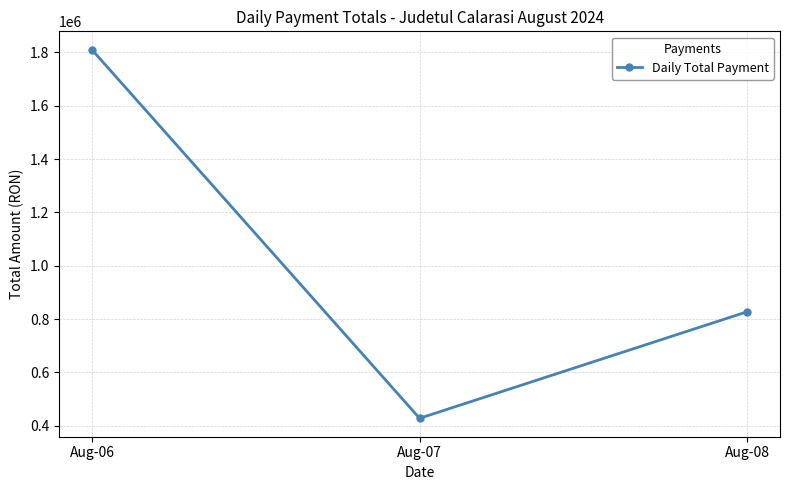

What value does the data have at Aug-07?

427565.3